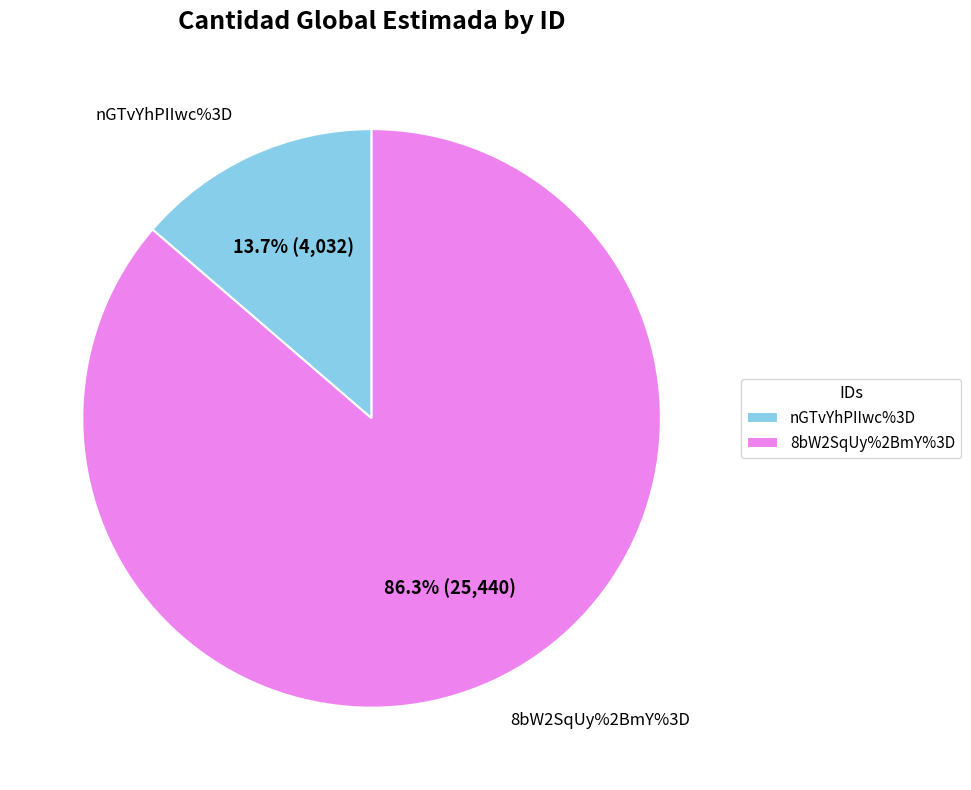

To the nearest percent, what percentage of the pie is nGTvYhPIIwc%3D?

14%